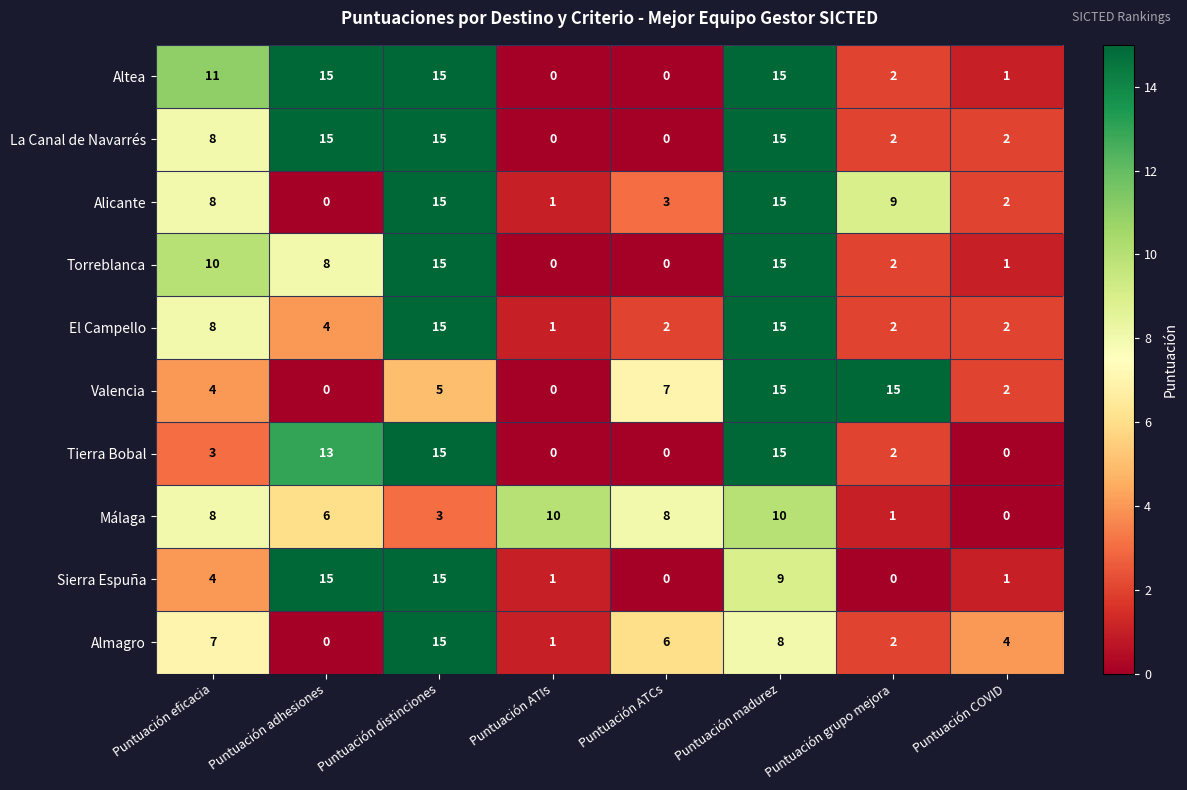

At which category is the sum across all series the highest?

Puntuación madurez